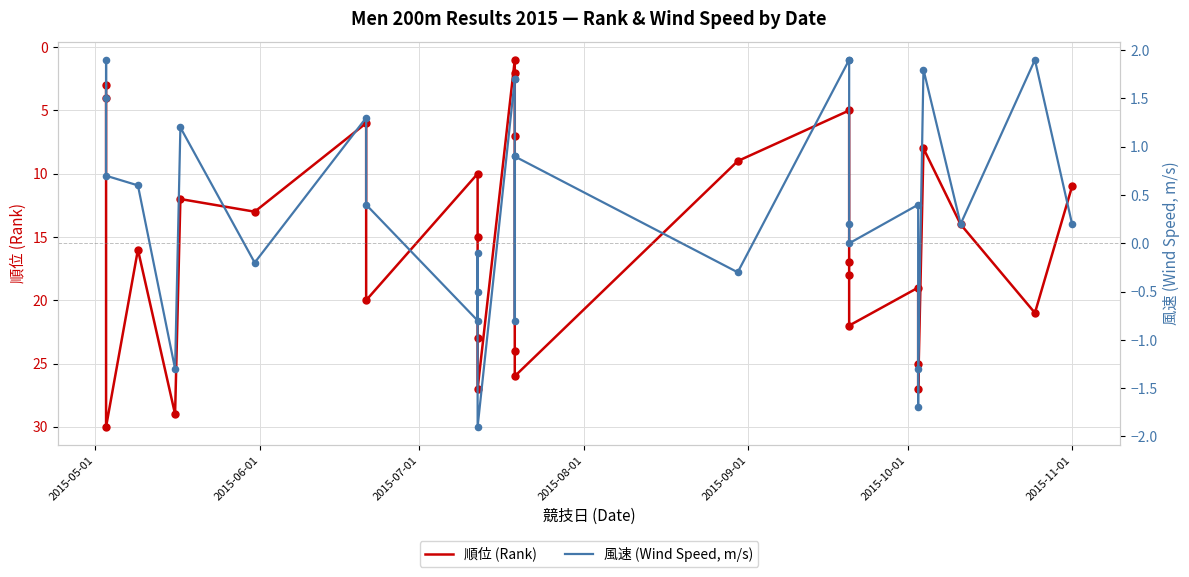

Is the value of 順位 (Rank) at 2015-11-01 greater than the value of 風速 (Wind Speed, m/s) at 13?

Yes